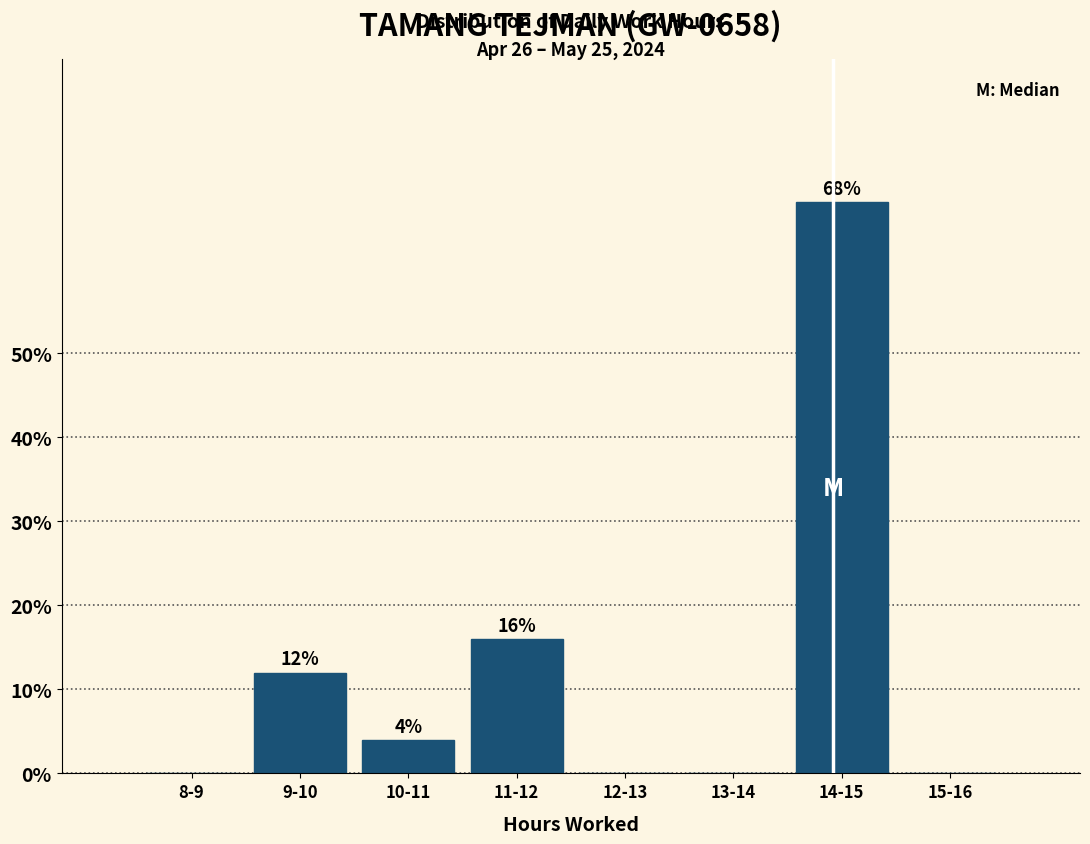

Reading left to right, what are all the values shown in this chart?

8-9=0	9-10=12	10-11=4	11-12=16	12-13=0	13-14=0	14-15=68	15-16=0